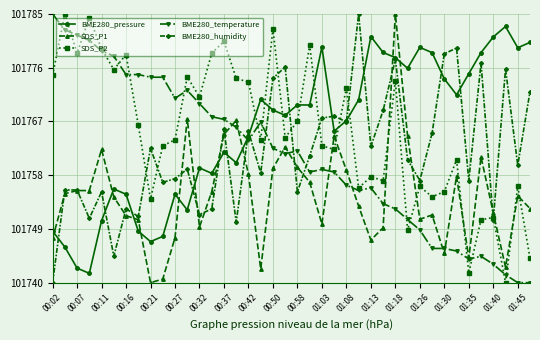

True or false: BME280_humidity has more than 0 points higher than both neighbors.

True